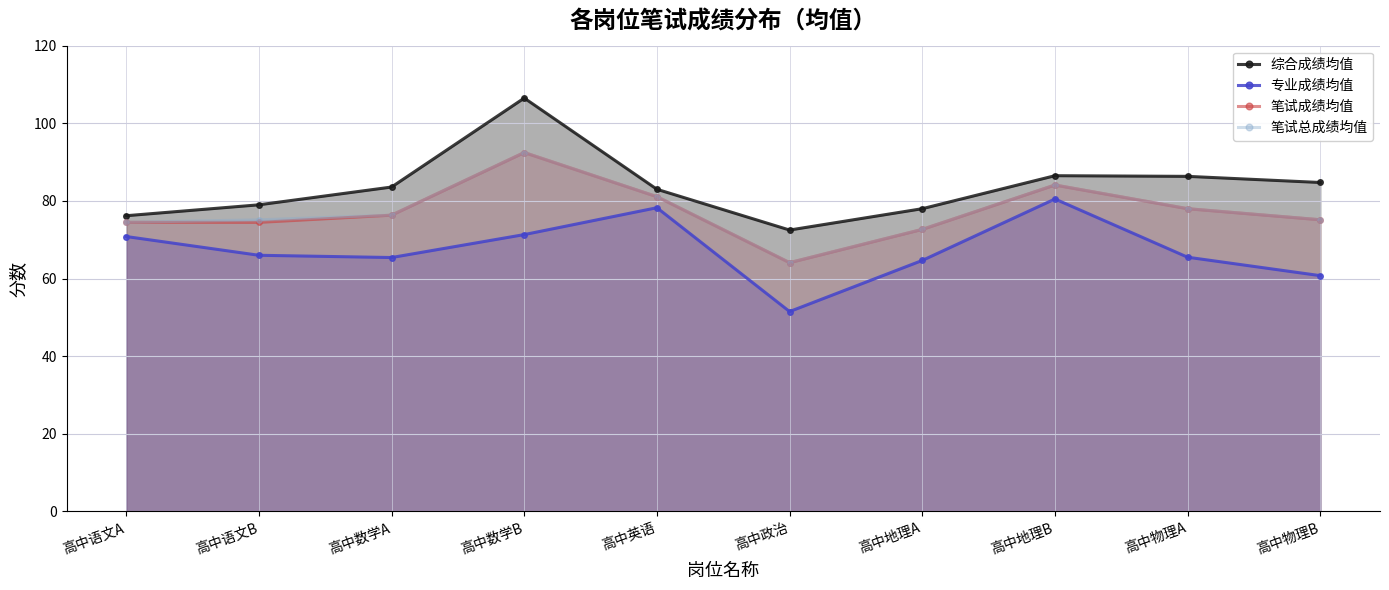

What is the total value across all series at 高中物理A?

307.8